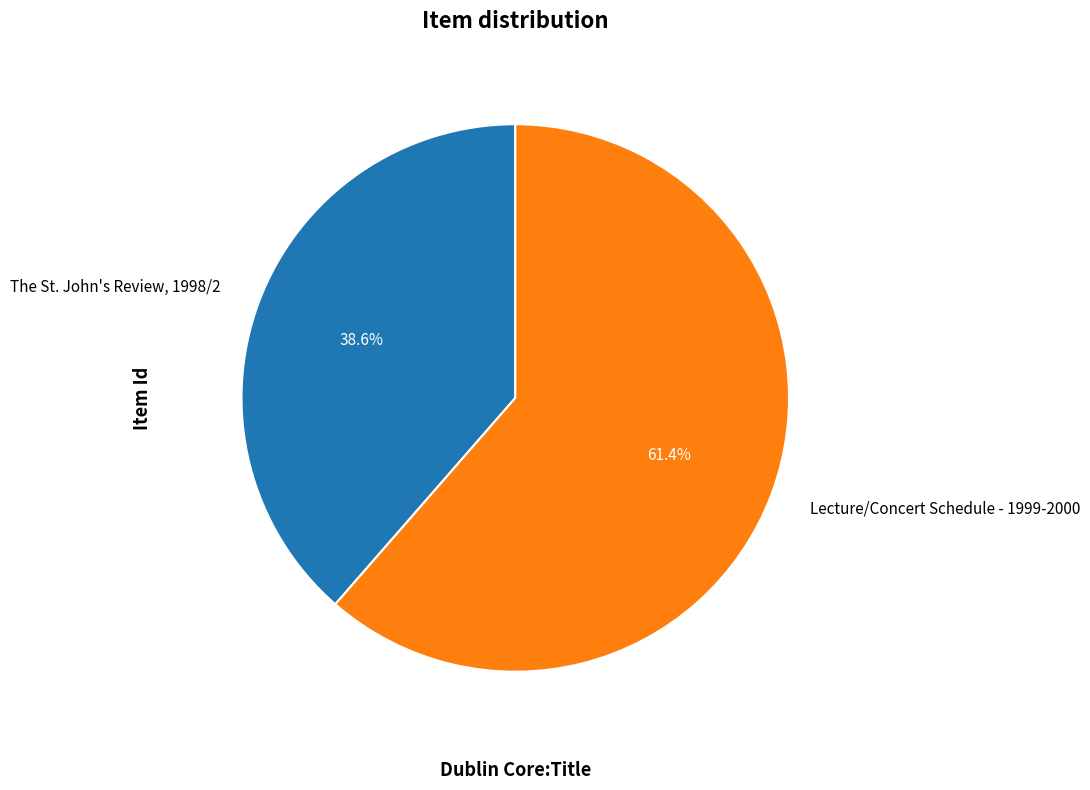

To the nearest percent, what is the average slice percentage?

50%